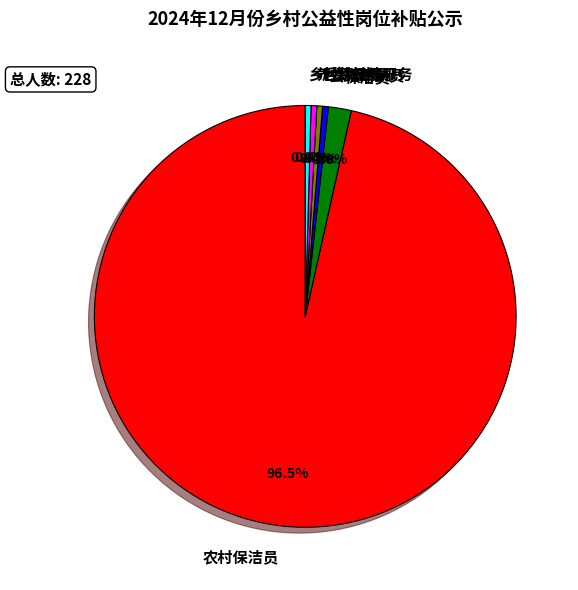

Is the sum of 公路养护员 and 保洁员 greater than half?

No